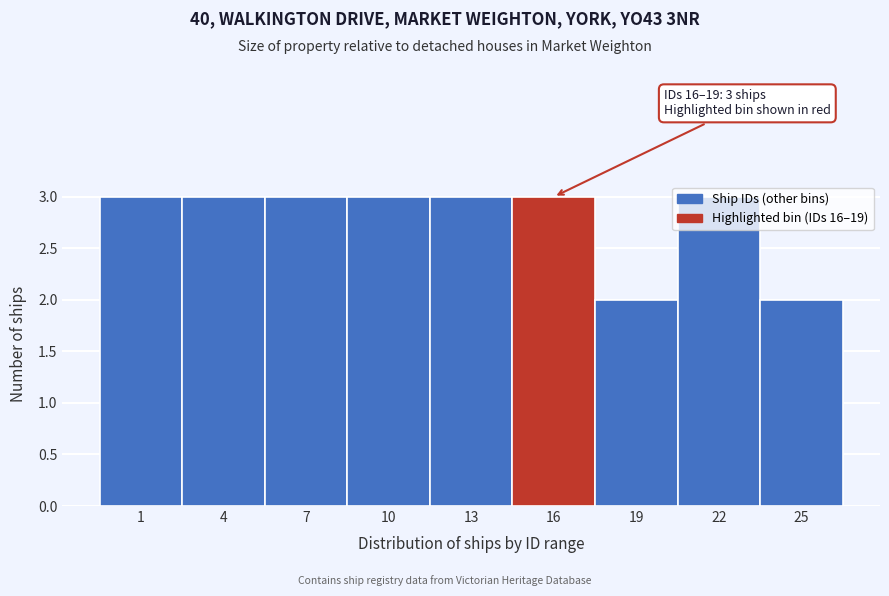

True or false: the data shows 2 at 25.

True